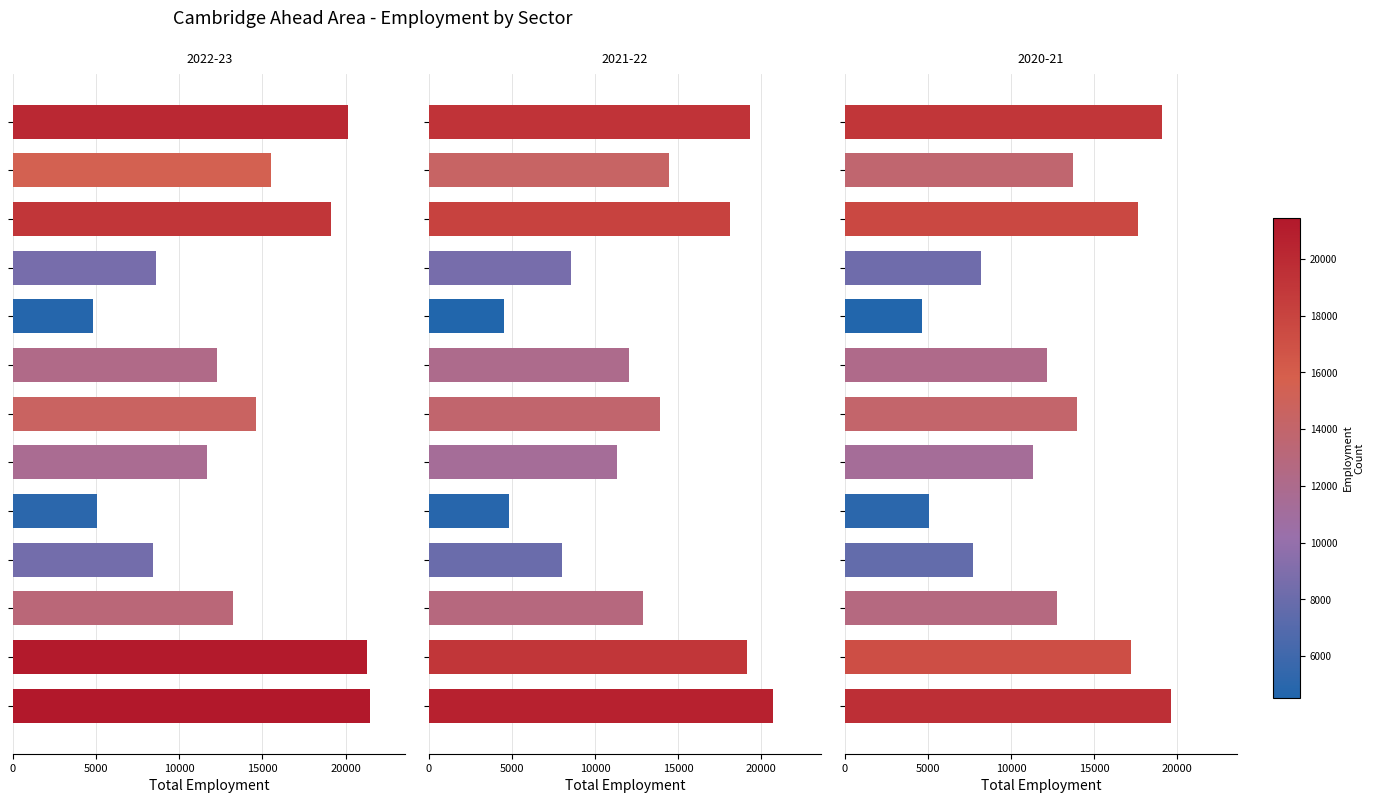

At how many categories does at least one series exceed 15082?

5